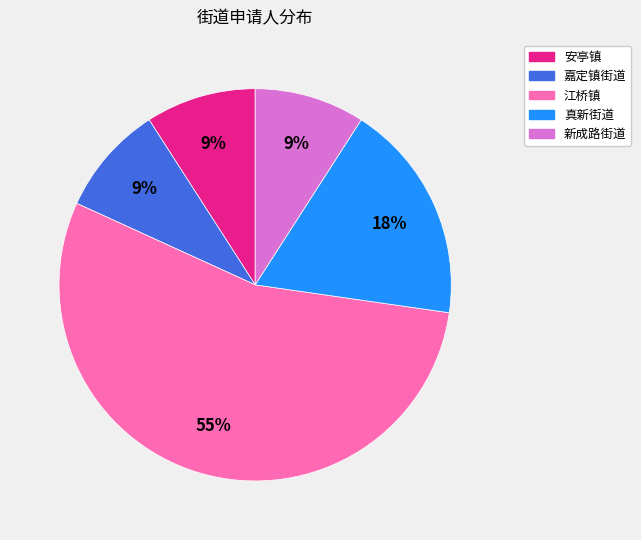

Which slice is the largest?

江桥镇